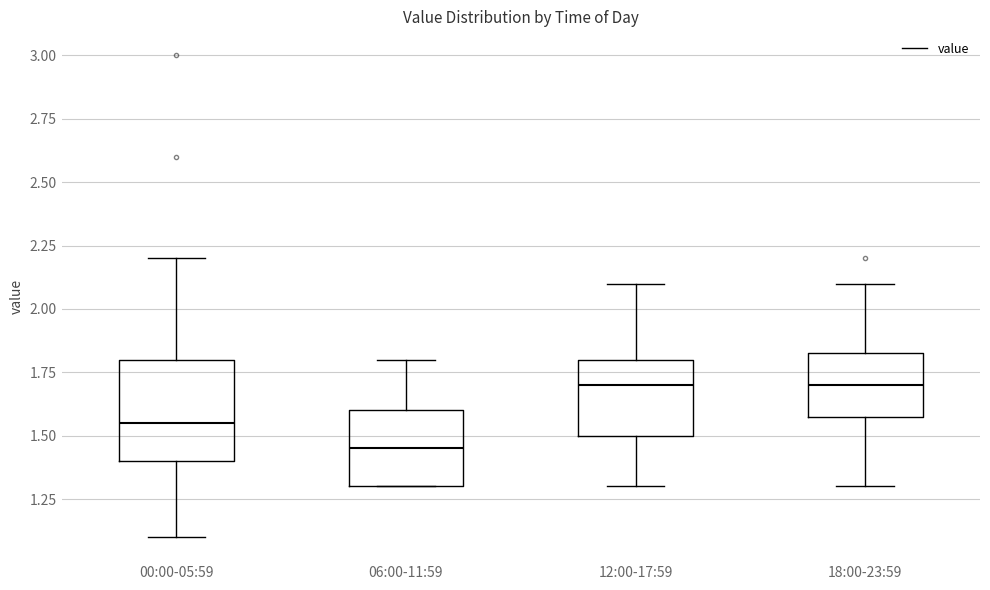

Where does the median line of the box for 06:00-11:59 sit on the y-axis? The values are not printed on the chart, so give them approximately, as read against the axis.

1.45